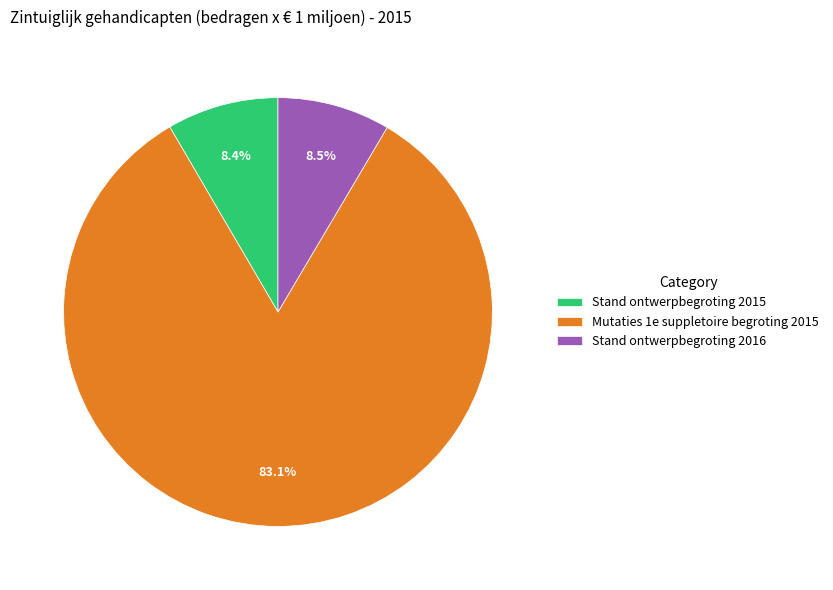

Count the number of slices in the pie.

3